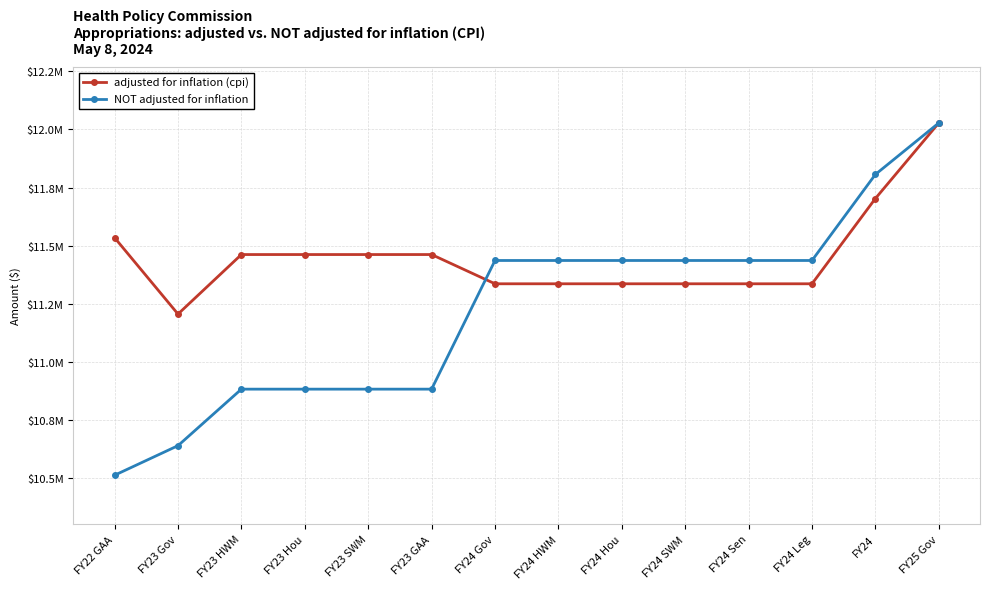

Reading left to right, transcribe all the data shown in this chart.

adjusted for inflation (cpi): 11534543	11206153	11462154	11462154	11462154	11462154	11336389	11336389	11336389	11336389	11336389	11336389	11703146	12028078
NOT adjusted for inflation: 10513097	10640204	10883276	10883276	10883276	10883276	11436606	11436606	11436606	11436606	11436606	11436606	11806606	12028078